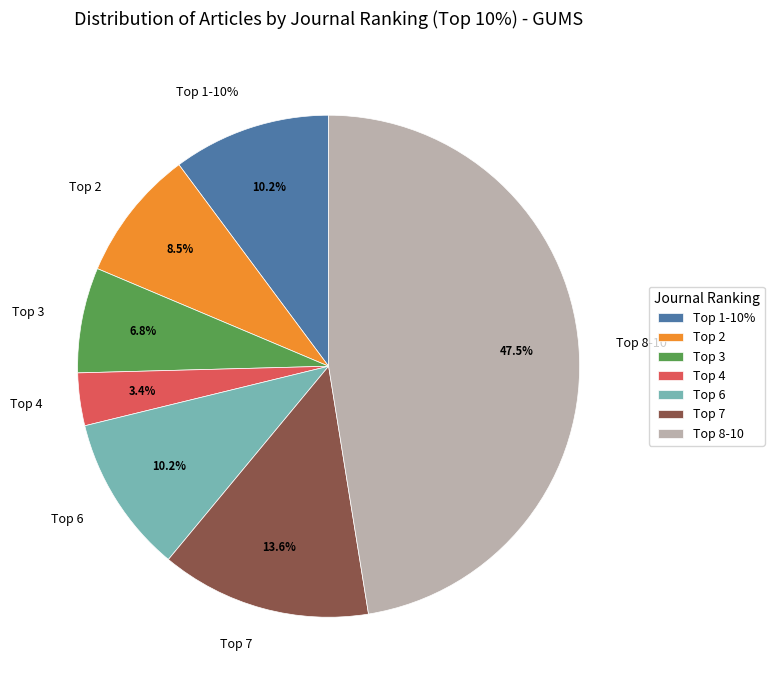

What is the smallest slice in the pie chart?

Top 4